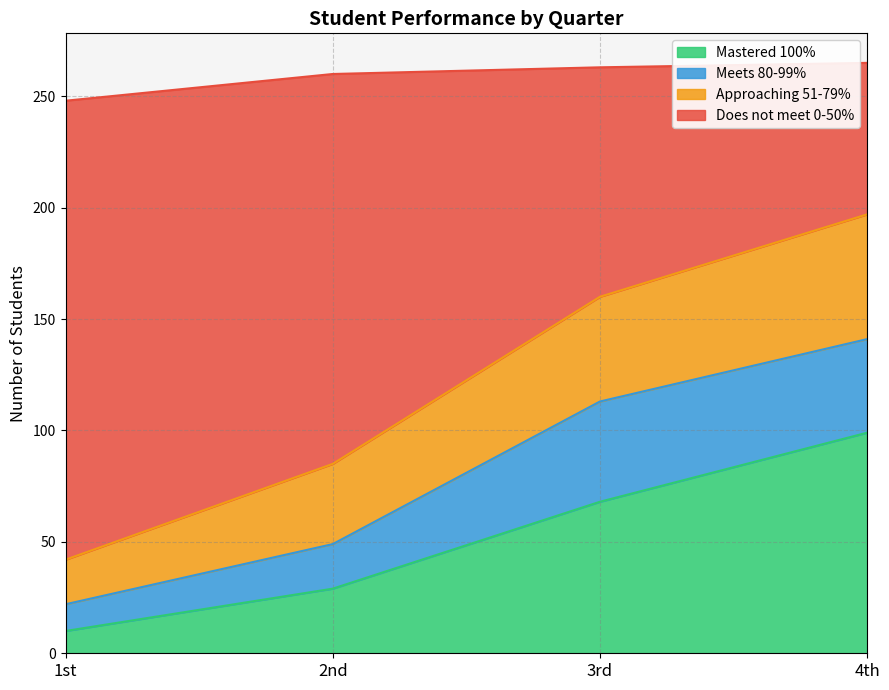

What is the total value across all series at 2nd?

260